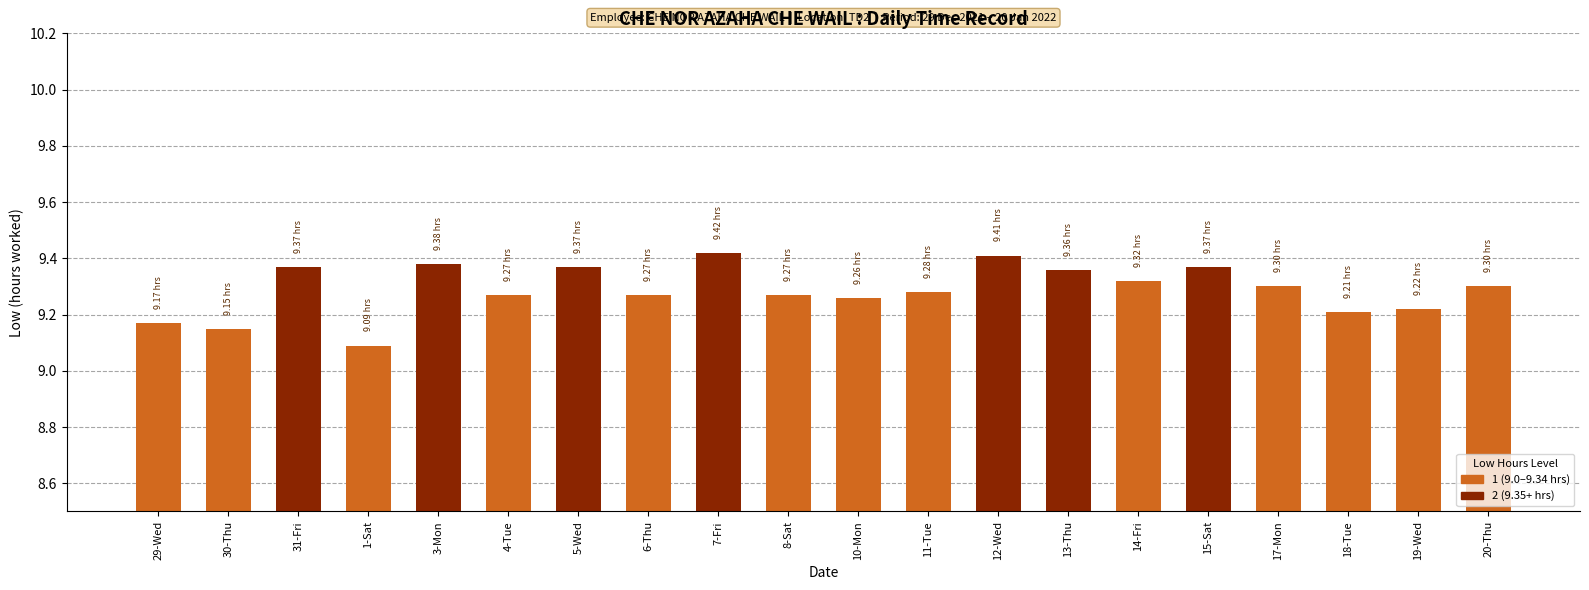

What is the difference between the maximum and minimum values?

0.3